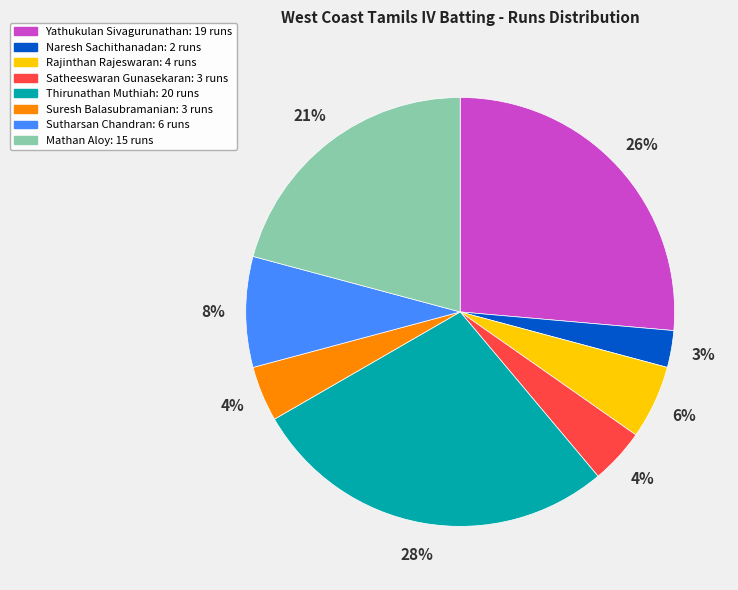

To the nearest percent, what is the difference between the largest and smallest slice percentages?

25%